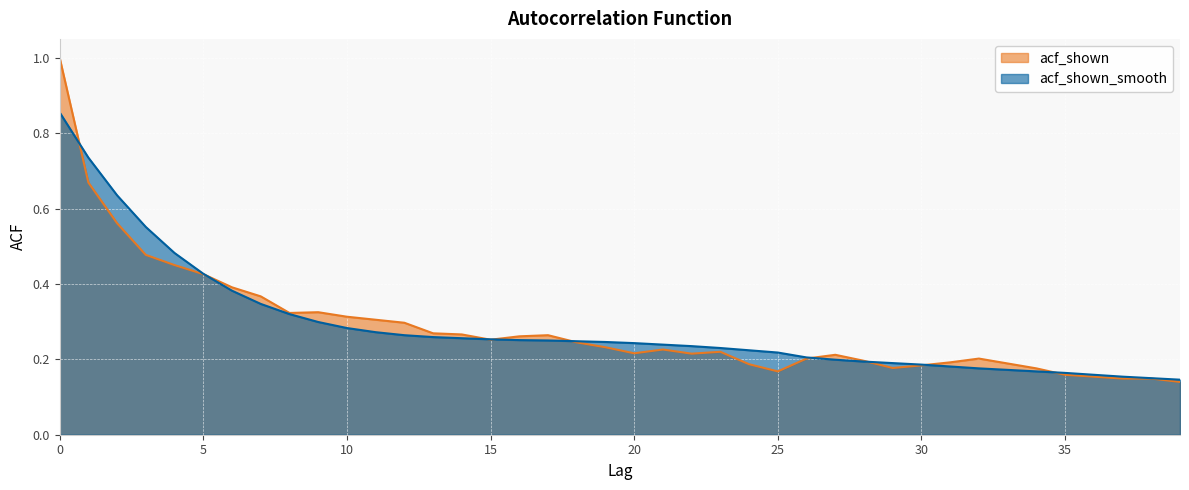

Where is acf_shown_smooth nearest to the value 0?

39